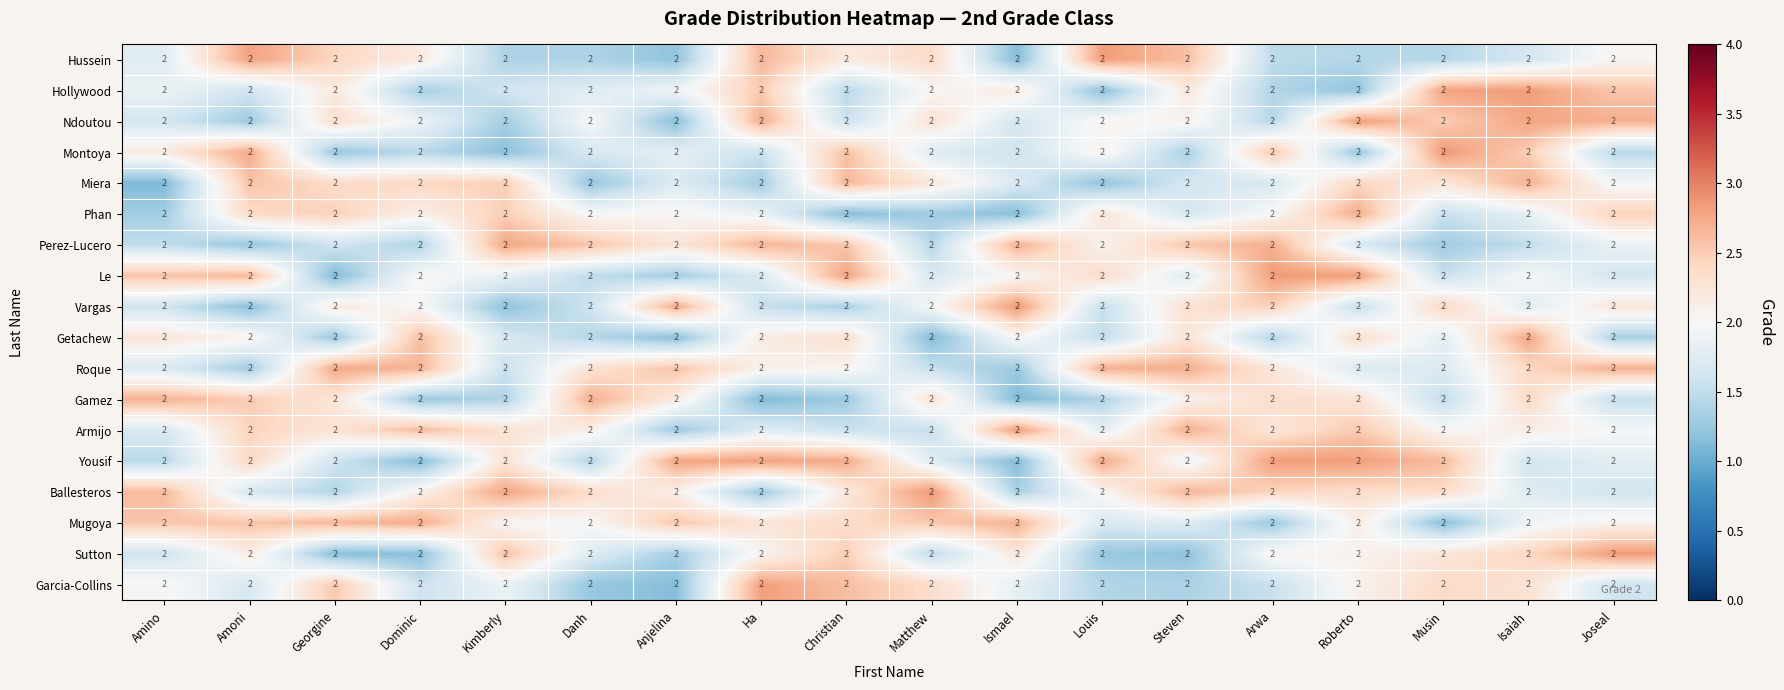

Is it true that Phan equals 2.2 at Louis?

True